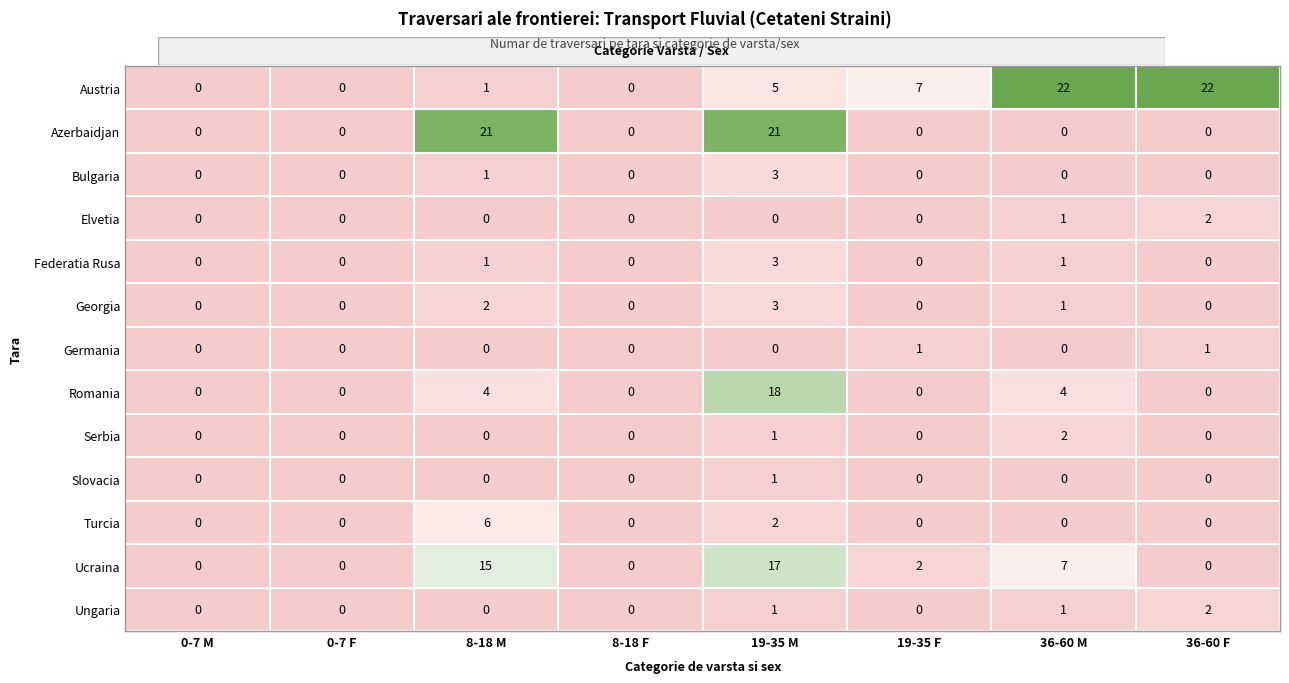

What is the maximum value shown in the chart?

22